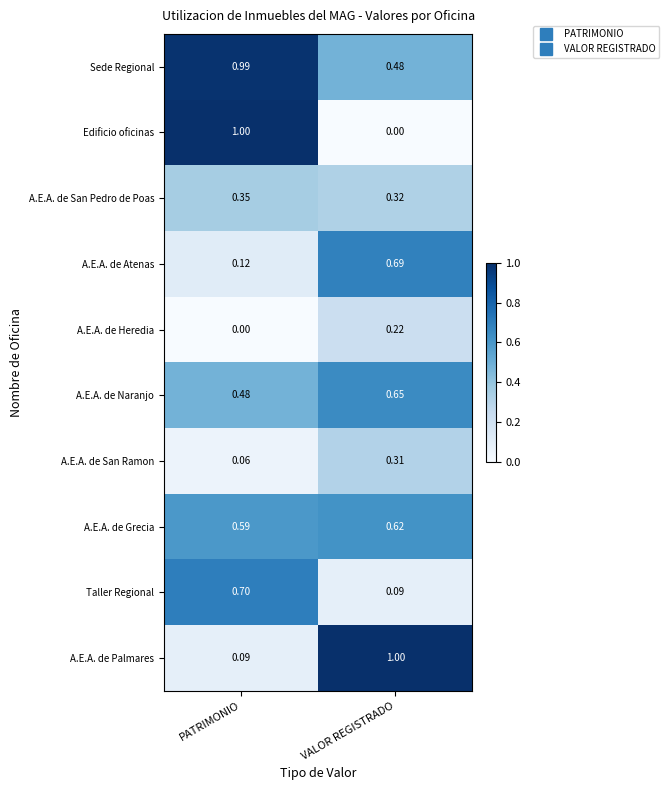

Is the value of Taller Regional at PATRIMONIO greater than the value of Sede Regional at VALOR REGISTRADO?

Yes